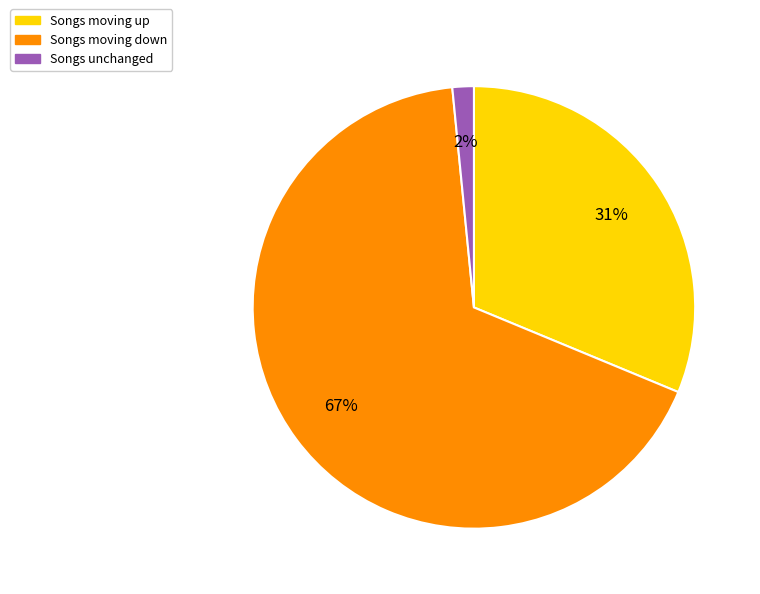

How many slices are in this pie chart?

3